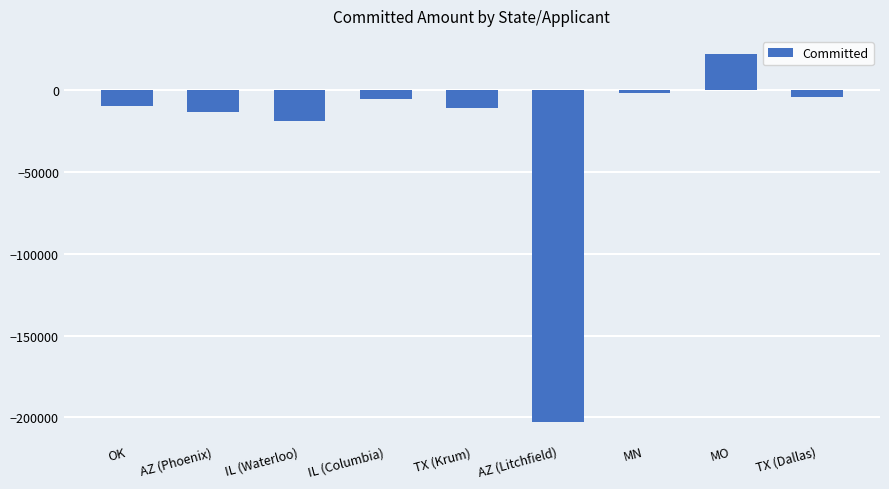

Between MN and TX (Dallas), which is larger?

MN